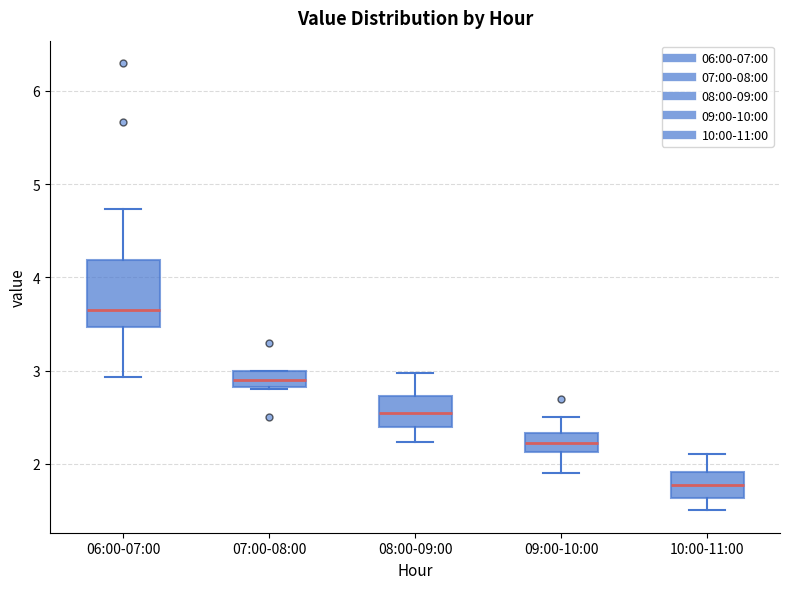

Reading left to right, read every box against the y-axis: the position of its median line, the range the box covers, and the ends of its whiskers. The values are not printed on the chart, so give them approximately, as read against the axis.

06:00-07:00: median 3.7, box 3.5 to 4.2, whiskers 2.9 to 4.7
07:00-08:00: median 2.9, box 2.8 to 3.0, whiskers 2.8 to 3.0
08:00-09:00: median 2.6, box 2.4 to 2.7, whiskers 2.2 to 3.0
09:00-10:00: median 2.2, box 2.1 to 2.3, whiskers 1.9 to 2.5
10:00-11:00: median 1.8, box 1.6 to 1.9, whiskers 1.5 to 2.1